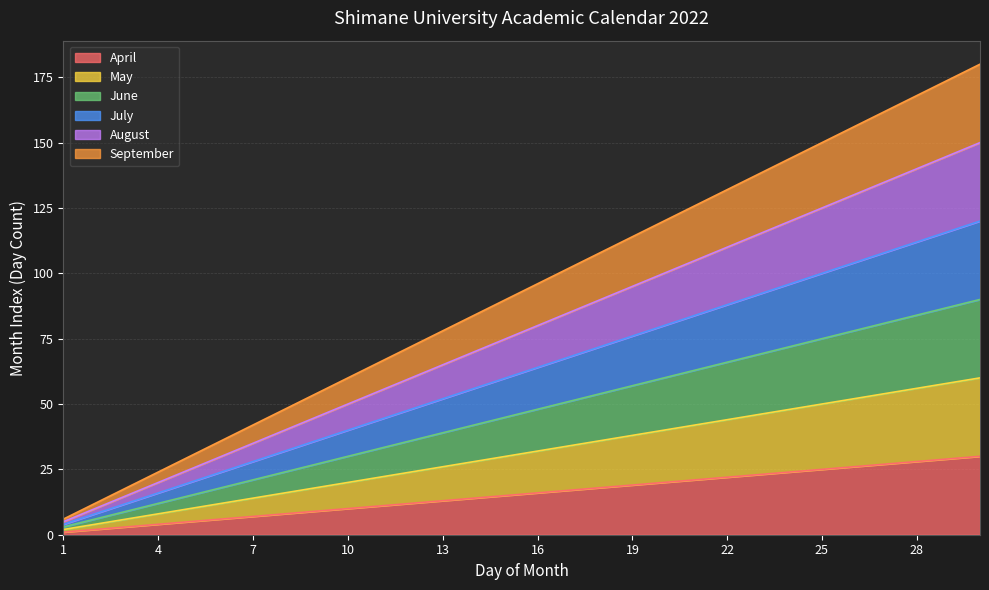

Which category has the highest value across all series?

30